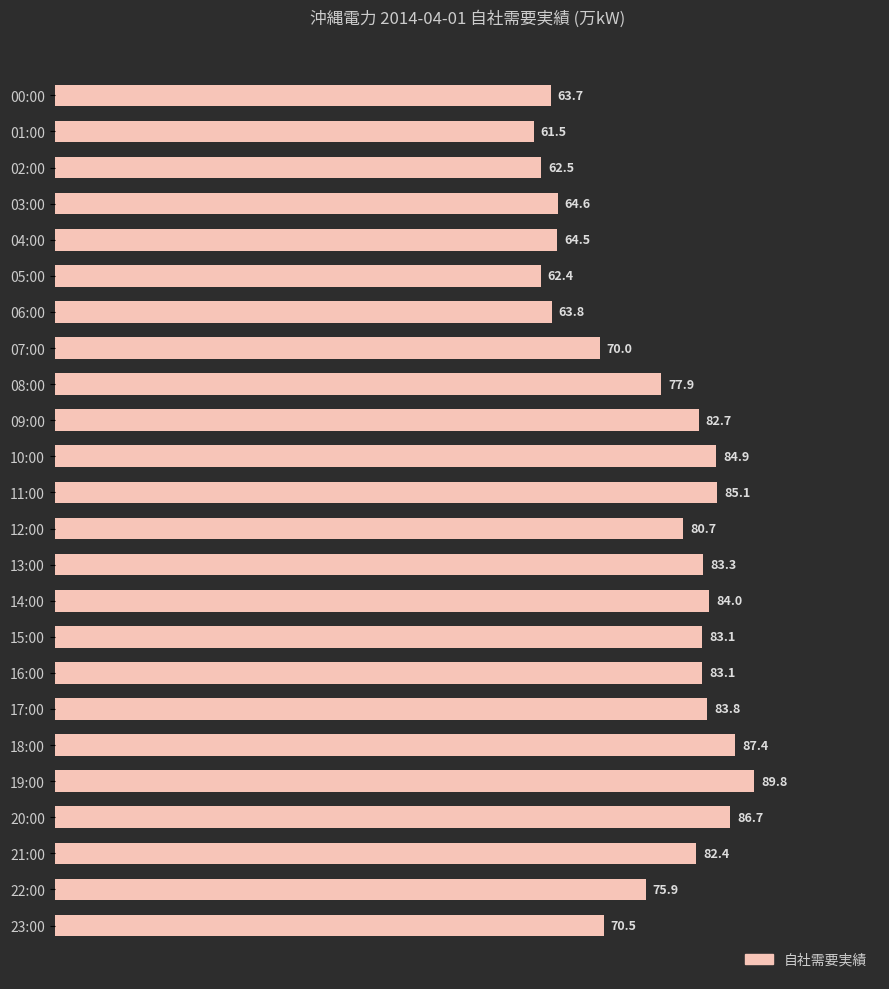

Reading top to bottom, transcribe all the data shown in this chart.

00:00=63.7	01:00=61.5	02:00=62.5	03:00=64.6	04:00=64.5	05:00=62.4	06:00=63.8	07:00=70.0	08:00=77.9	09:00=82.7	10:00=84.9	11:00=85.1	12:00=80.7	13:00=83.3	14:00=84.0	15:00=83.1	16:00=83.1	17:00=83.8	18:00=87.4	19:00=89.8	20:00=86.7	21:00=82.4	22:00=75.9	23:00=70.5